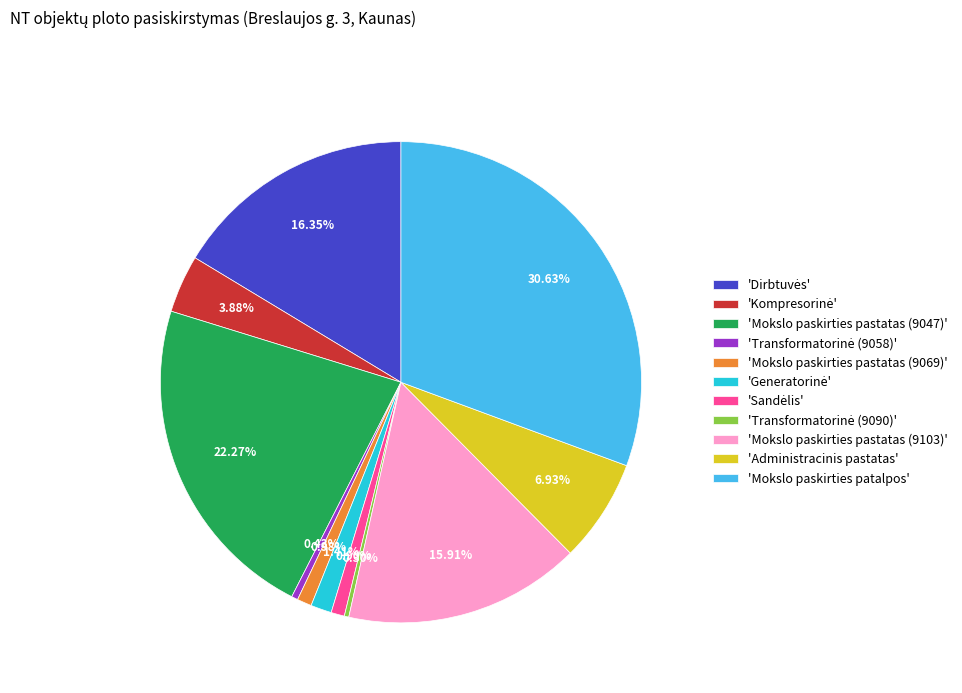

To the nearest percent, what is the difference between the largest and smallest slice percentages?

30%